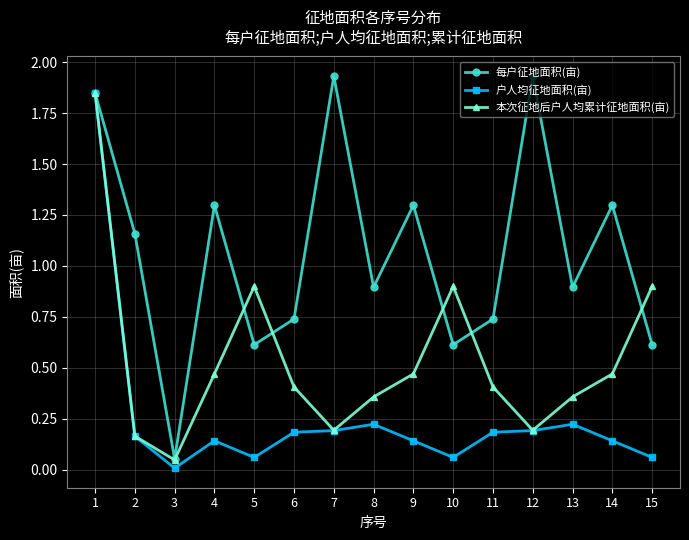

What is the spread (max minus min) of values at 6?

0.6